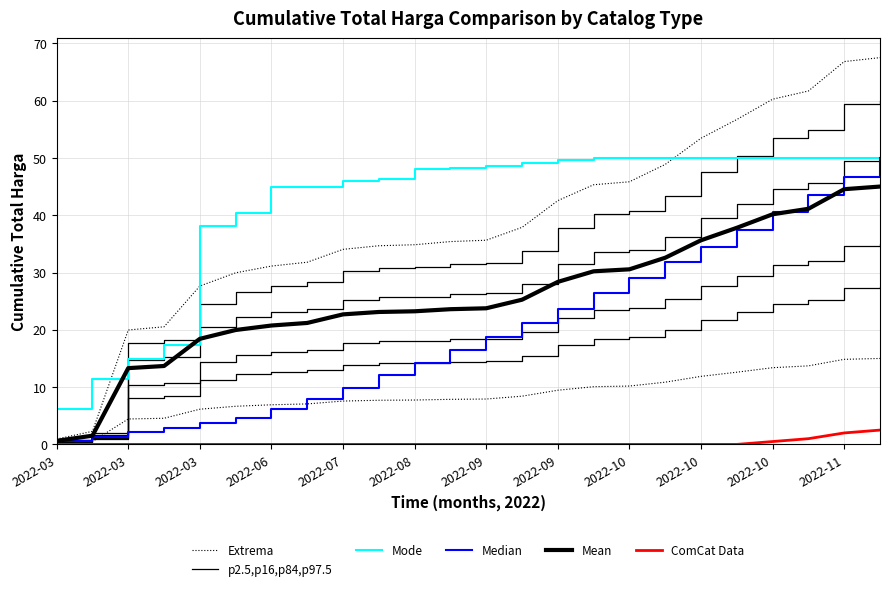

How many data points in Mean are less than 23?

9